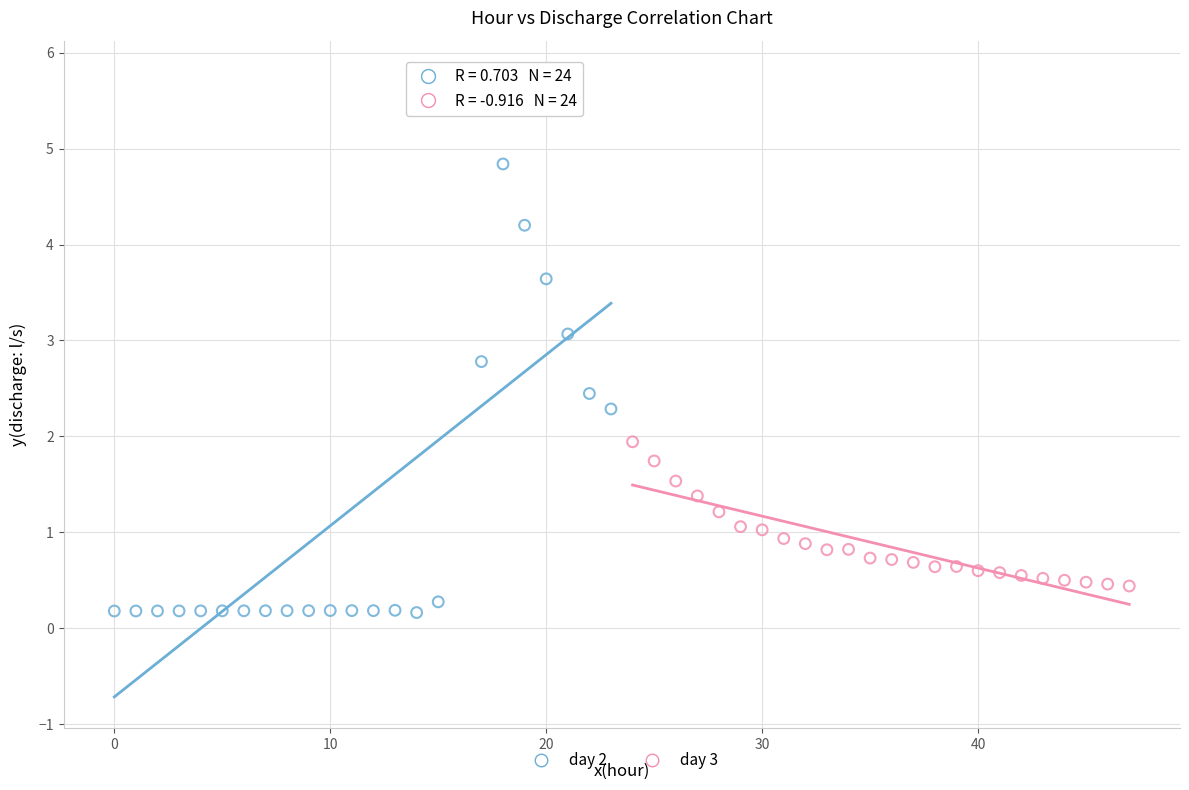

Which series has the largest Y range (max minus min)?

day 2